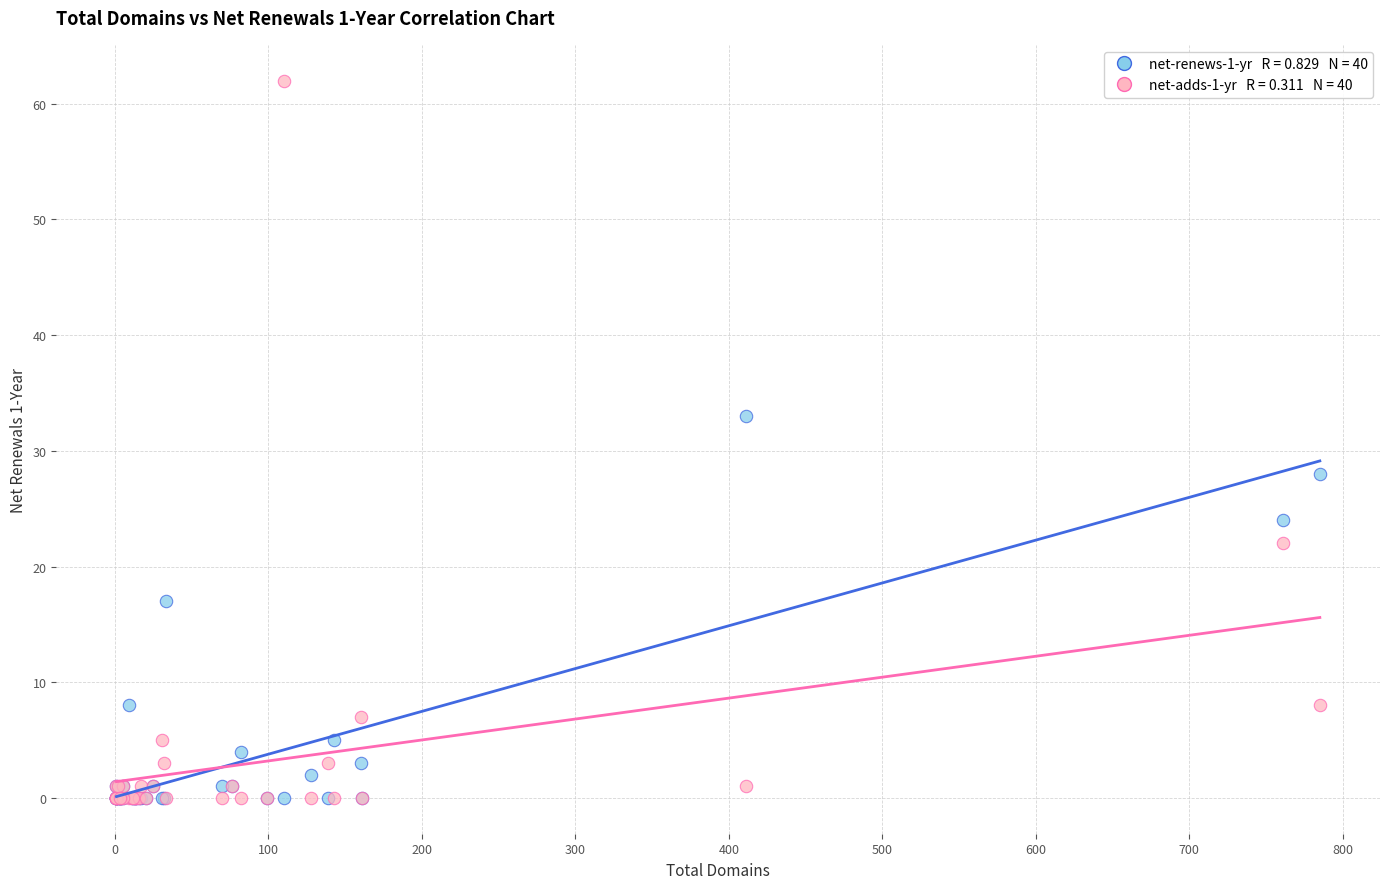

Across all series, what Y value is closest to 31?

33